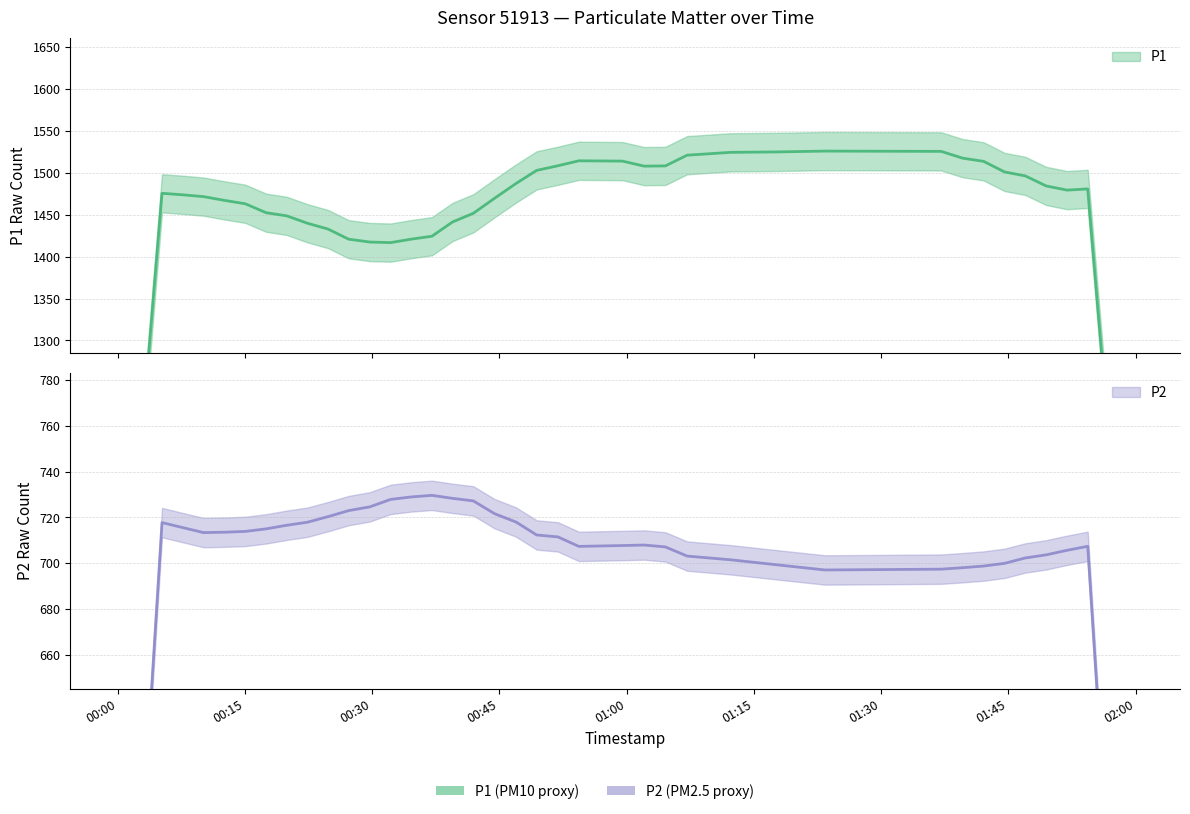

What are all the series names shown in the legend?

P1, P2